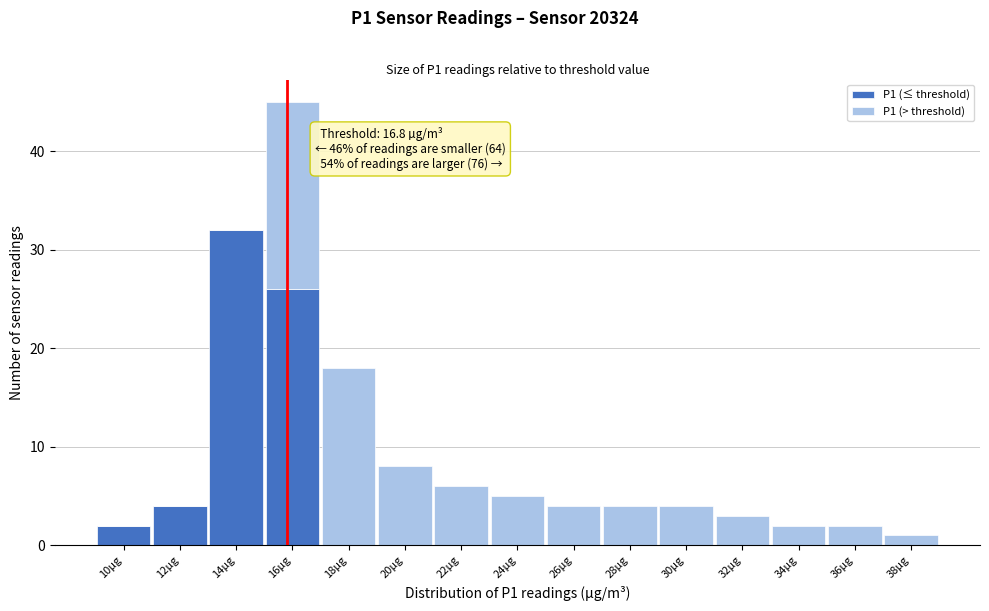

Reading left to right, transcribe the values for P1 (≤ threshold).

10µg=2	12µg=4	14µg=32	16µg=26	18µg=0	20µg=0	22µg=0	24µg=0	26µg=0	28µg=0	30µg=0	32µg=0	34µg=0	36µg=0	38µg=0